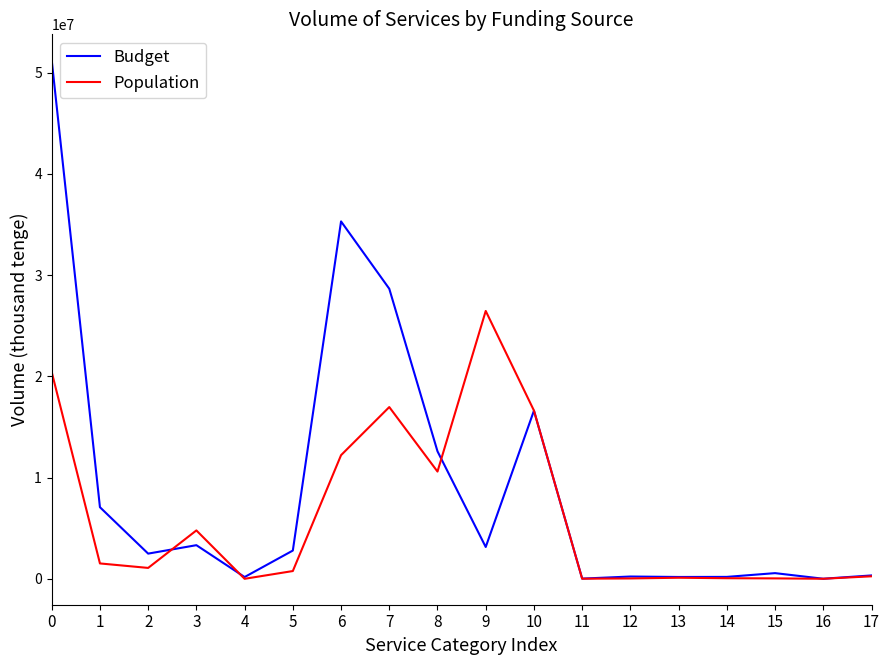

How many lines are shown in the chart?

2